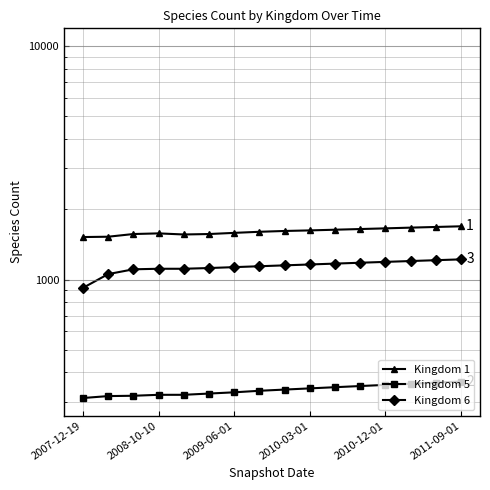

Rank the series by their maximum value, from lowest to highest.

Kingdom 5, Kingdom 6, Kingdom 1